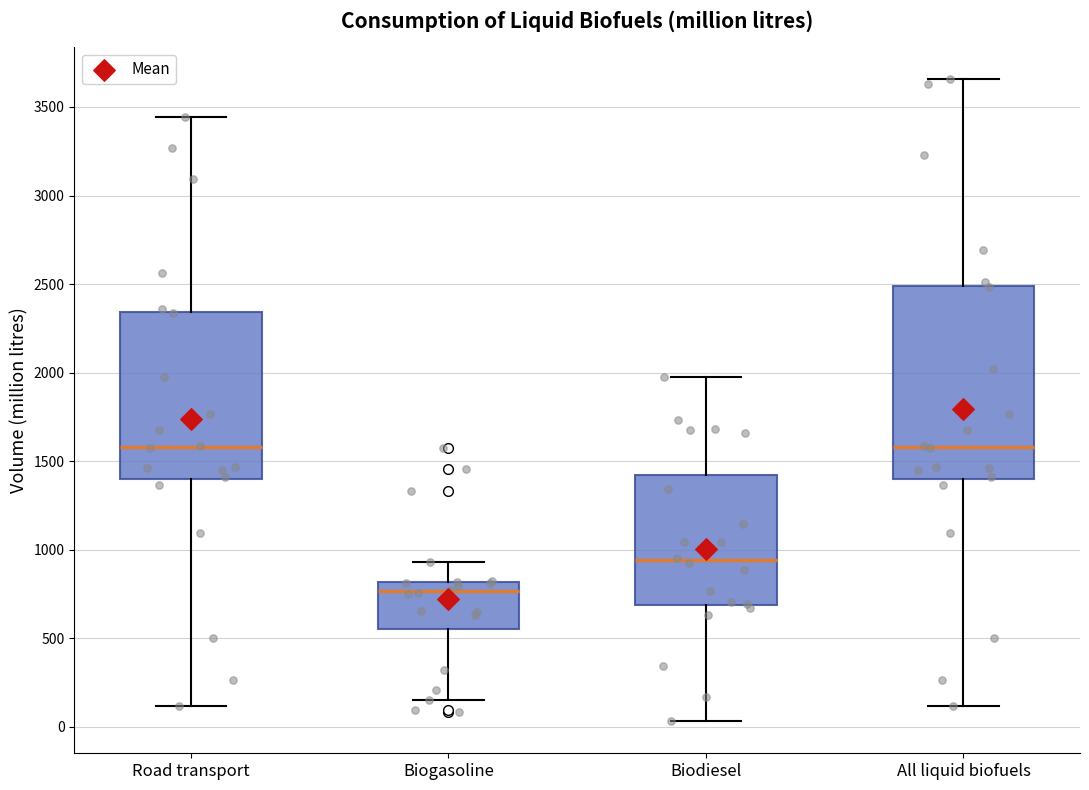

Reading left to right, read every box against the y-axis: the position of its median line, the range the box covers, and the ends of its whiskers. The values are not printed on the chart, so give them approximately, as read against the axis.

Road transport: median 1600, box 1400 to 2350, whiskers 100 to 3450
Biogasoline: median 750, box 550 to 800, whiskers 150 to 950
Biodiesel: median 950, box 700 to 1400, whiskers 50 to 1950
All liquid biofuels: median 1600, box 1400 to 2500, whiskers 100 to 3650